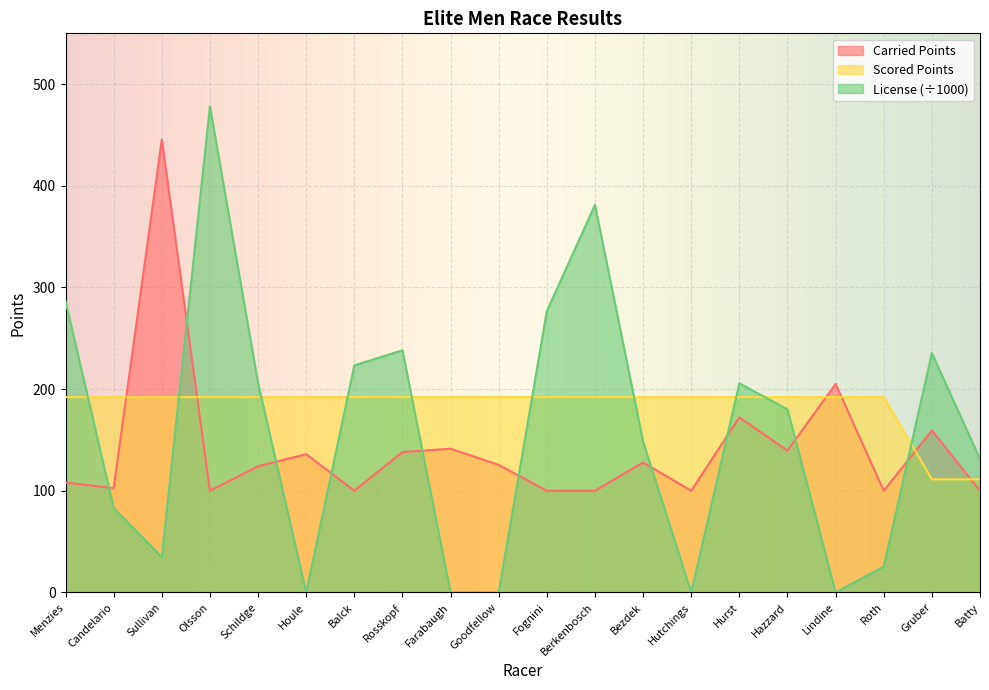

Which series changed the most between Olsson and Fognini?

License (÷1000)